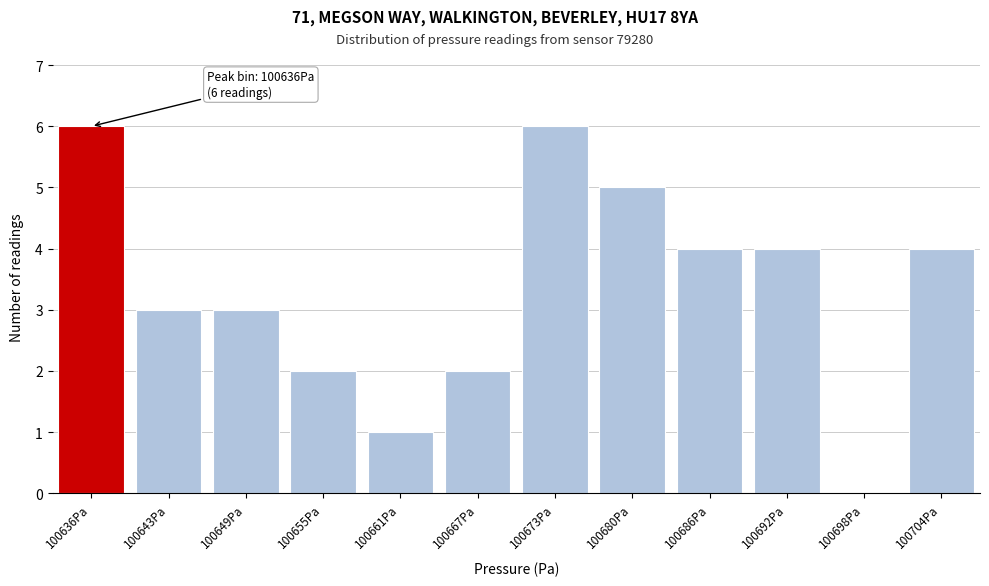

Reading left to right, extract all data points from this chart.

100636Pa=6	100643Pa=3	100649Pa=3	100655Pa=2	100661Pa=1	100667Pa=2	100673Pa=6	100680Pa=5	100686Pa=4	100692Pa=4	100698Pa=0	100704Pa=4